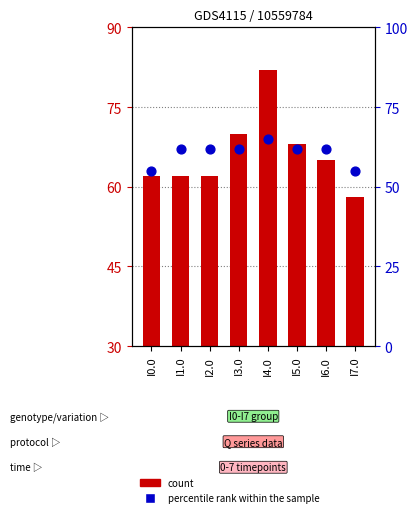

What are all the series names shown in the legend?

count, percentile rank within the sample